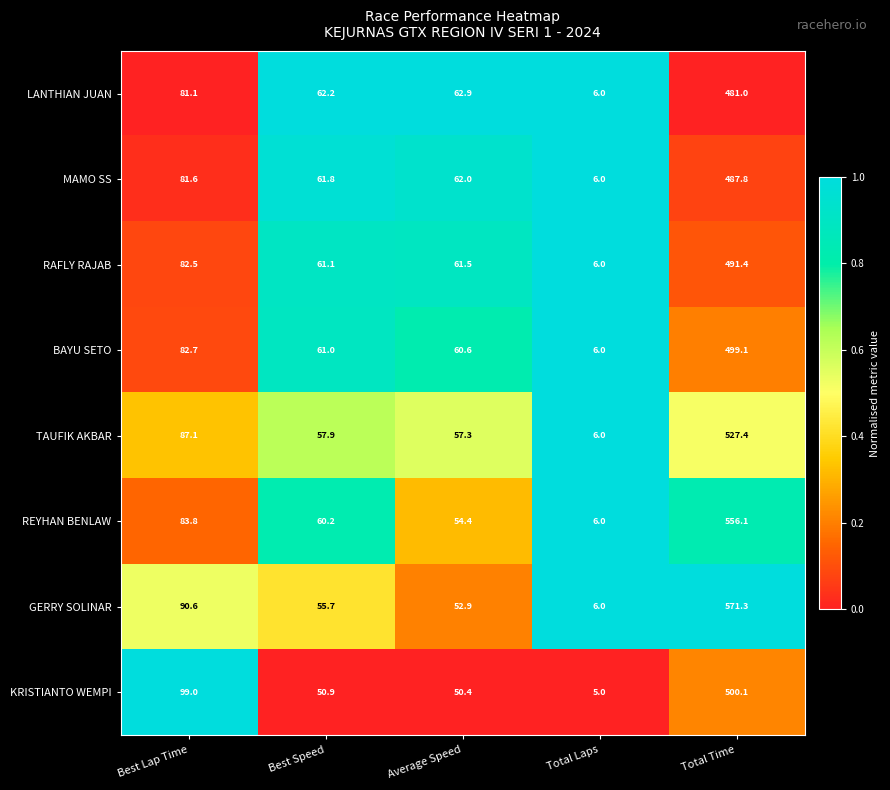

At which label is BAYU SETO closest to 252?

Best Lap Time